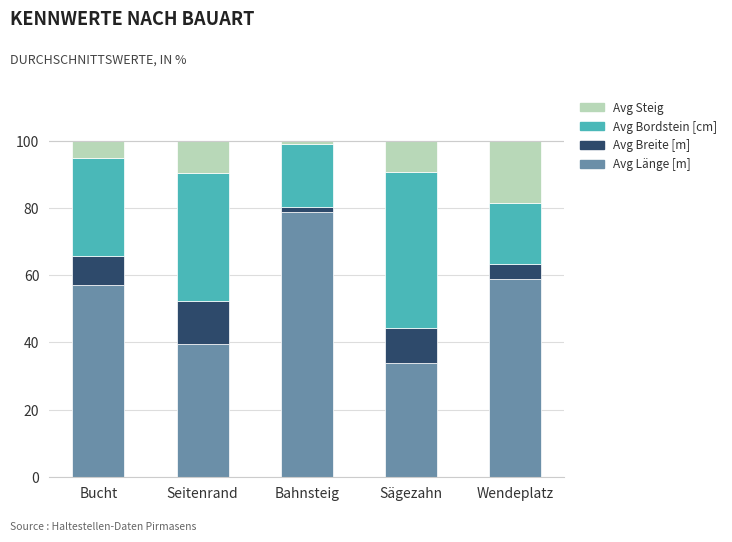

At which label does Avg Länge [m] reach its peak?

Bahnsteig